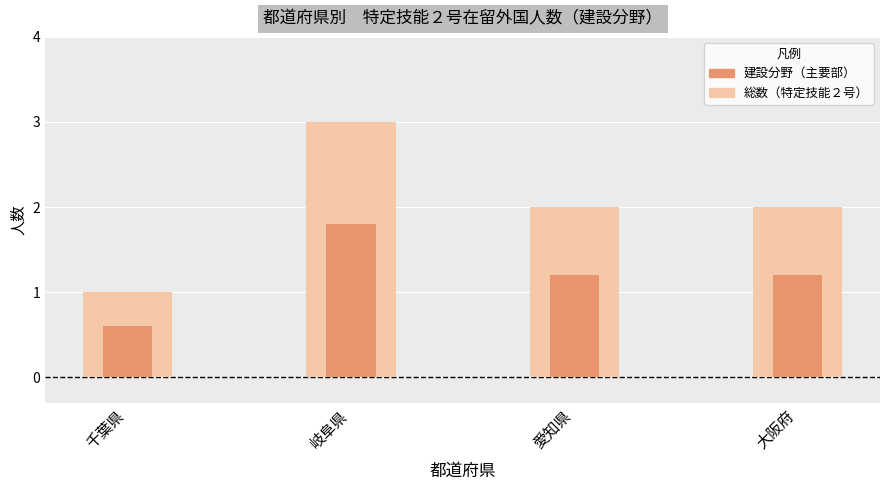

List the labels in order of value, largest first.

岐阜県, 愛知県, 大阪府, 千葉県